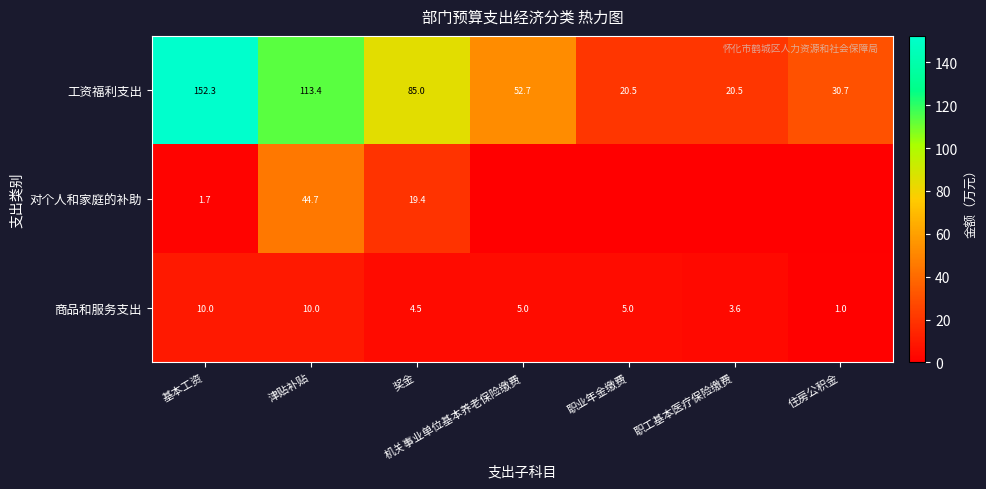

Rank the series at 奖金 from highest to lowest value.

工资福利支出, 对个人和家庭的补助, 商品和服务支出